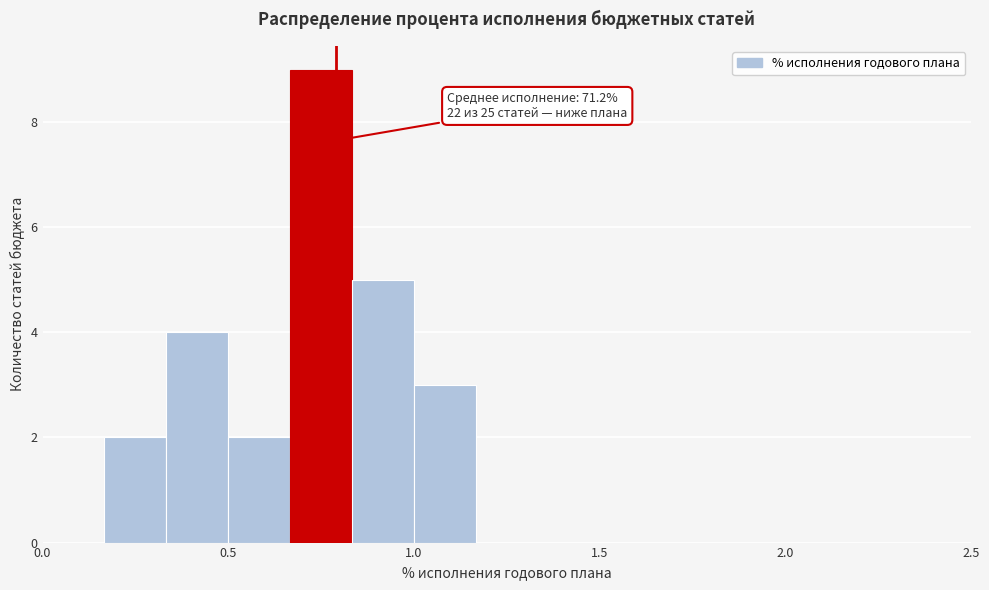

Around what value on the x-axis is the tallest bar? Give the approximate position of its centre, as read against the axis.

0.75